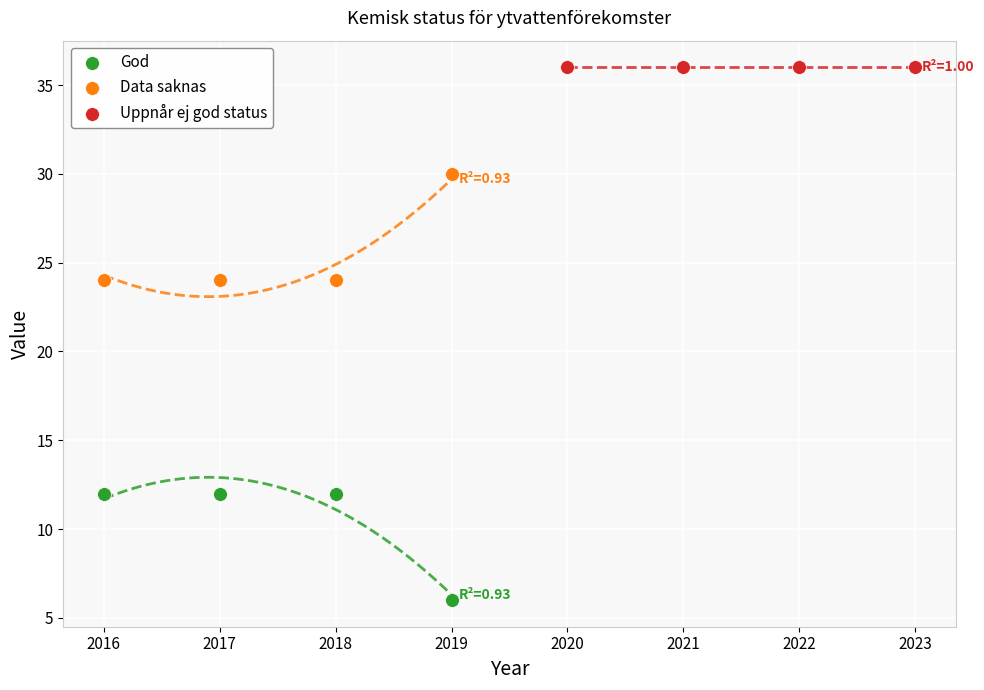

Which series contains the highest Y value?

Uppnår ej god status